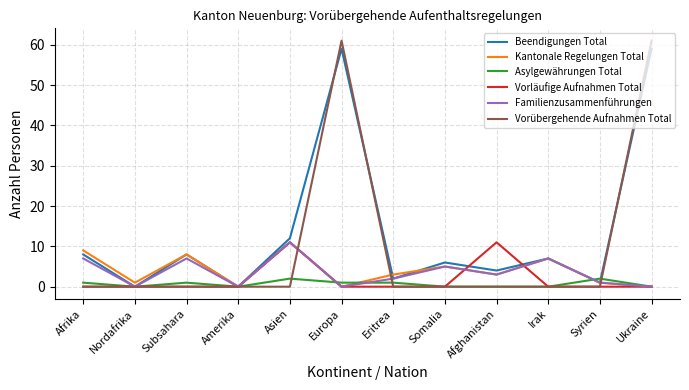

At how many categories does at least one series exceed 34?

2